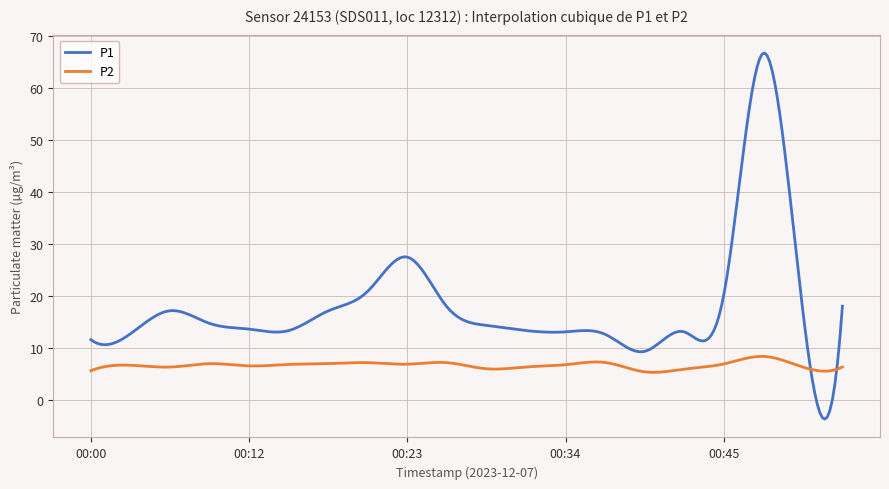

What is the difference between the maximum and minimum values in the P2 series?

3.1